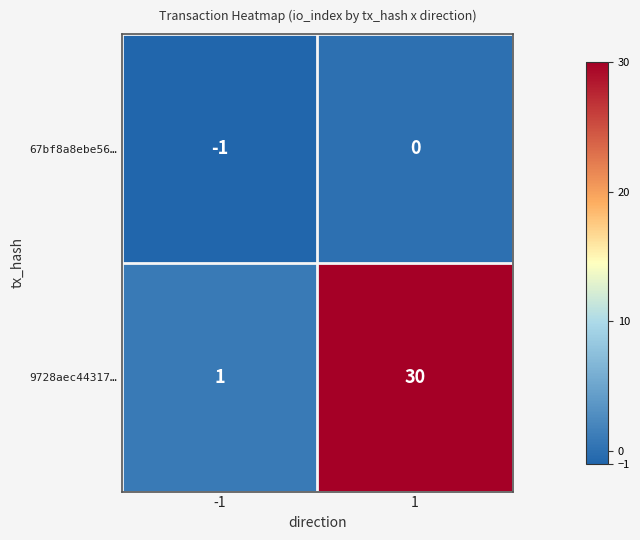

How many distinct data groups are displayed?

2